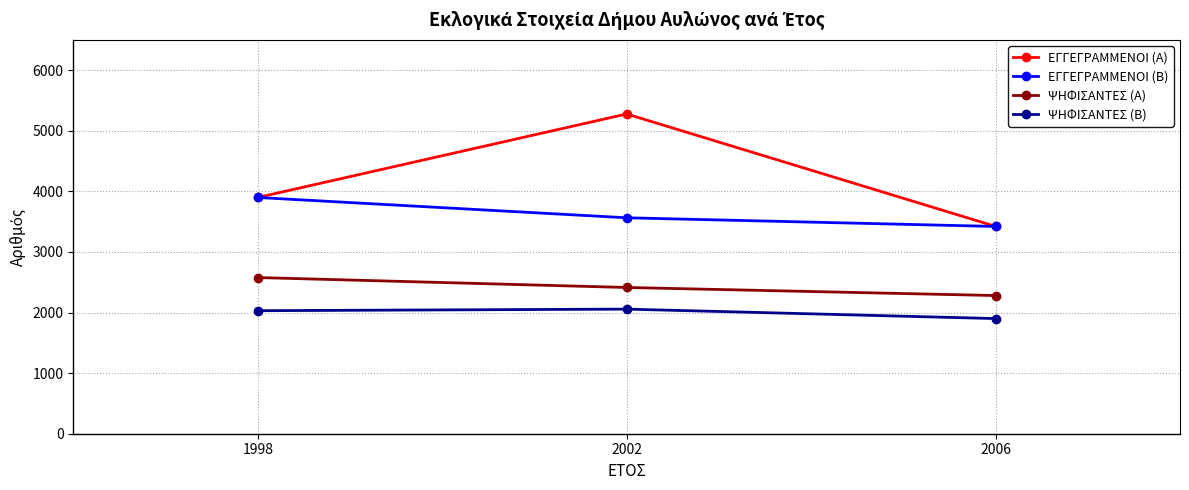

Read the ΕΓΓΕΓΡΑΜΜΕΝΟΙ (Β) value at 1998.

3898